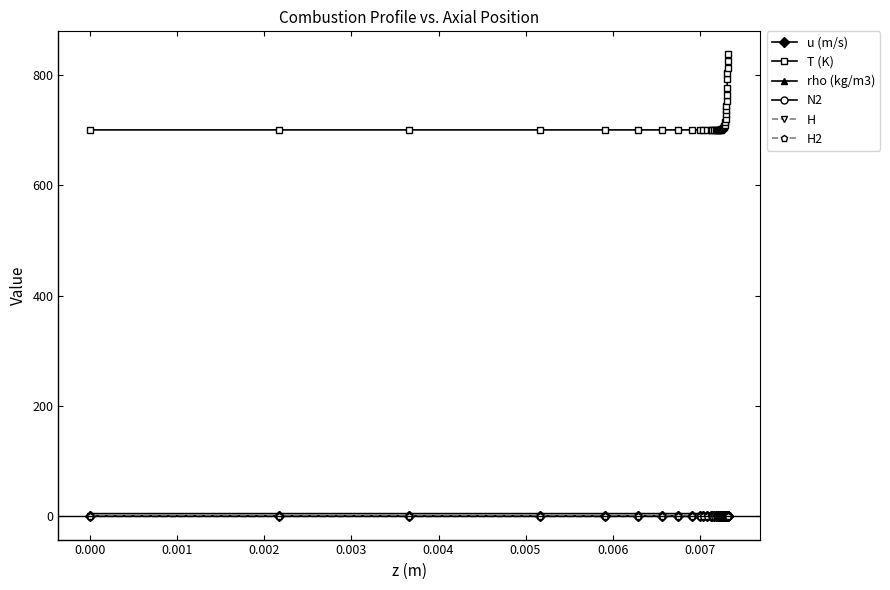

Which series has the widest spread of values?

T (K)